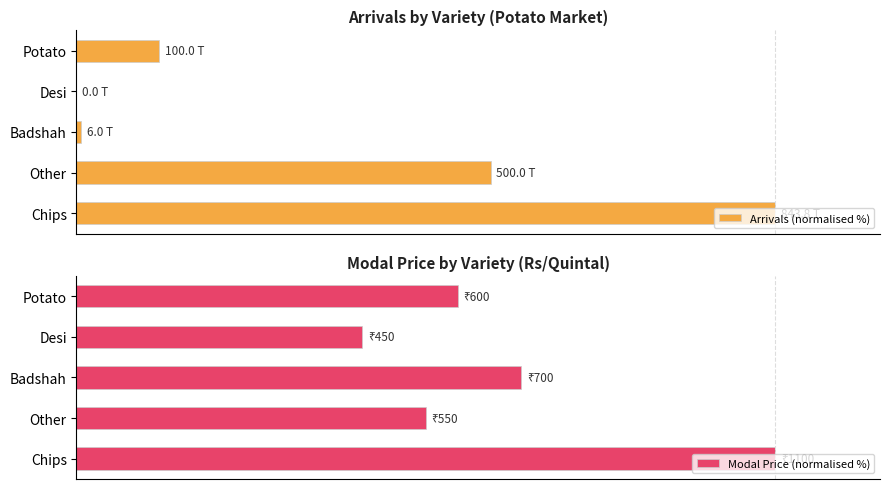

How many distinct data groups are displayed?

2